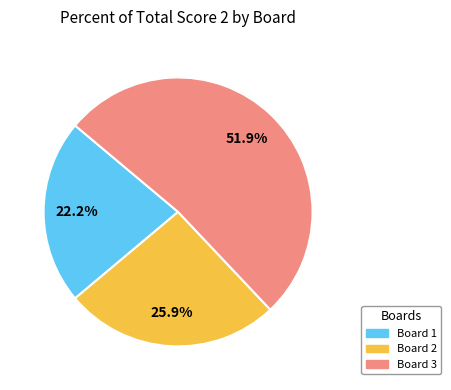

What is the largest slice in the pie chart?

Board 3